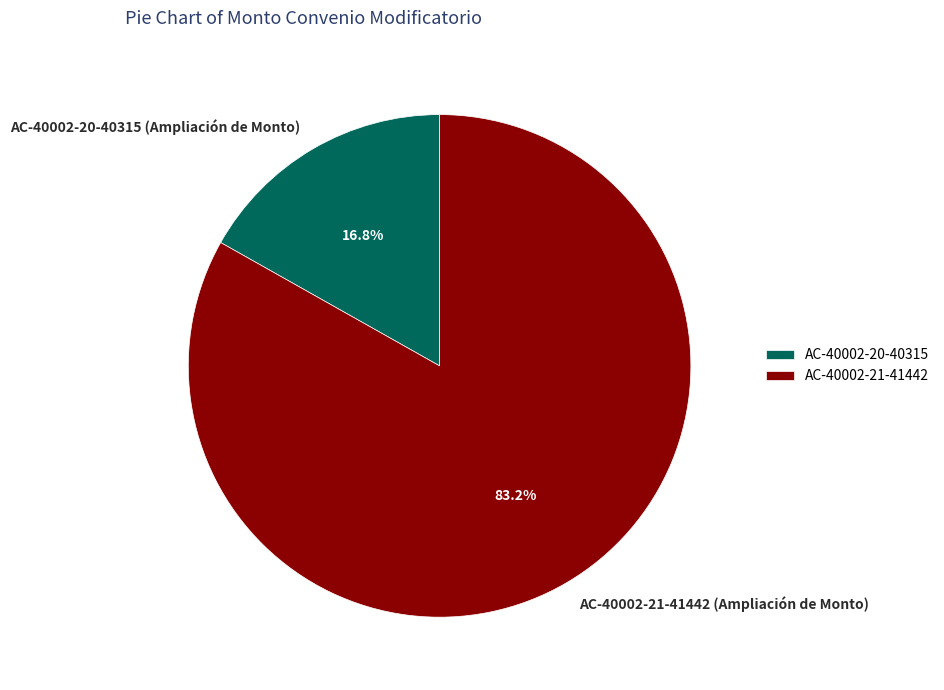

Does AC-40002-21-41442 represent more than half of the total?

Yes